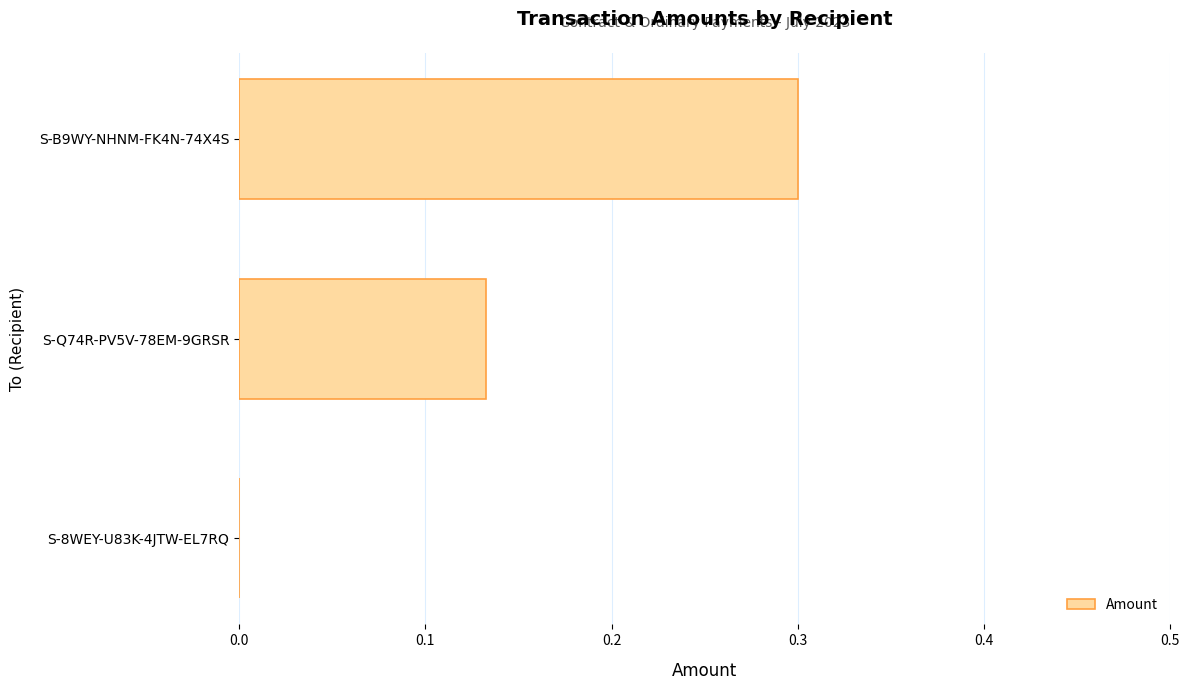

Is it true that the value at S-8WEY-U83K-4JTW-EL7RQ is 0.0?

True